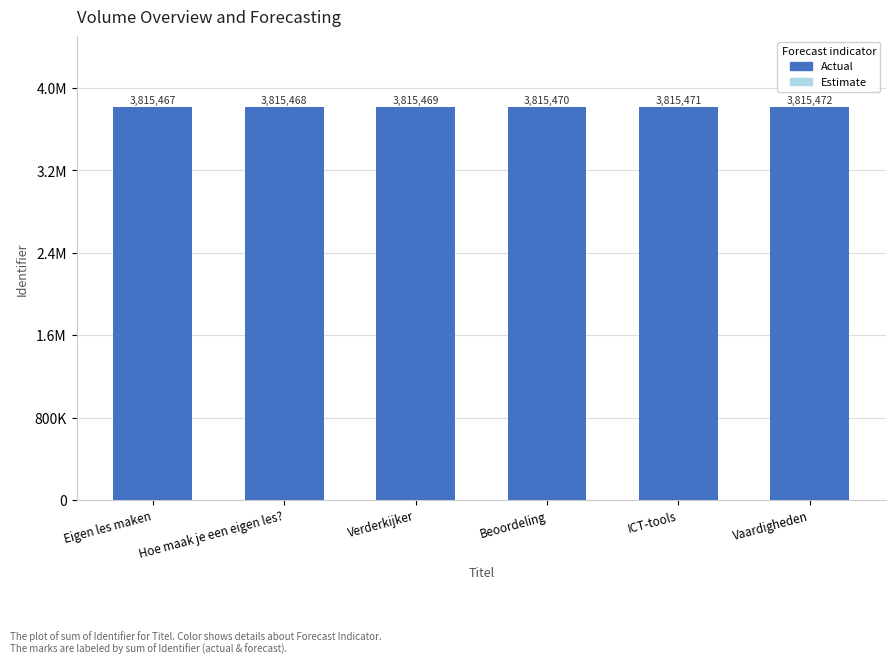

Reading left to right, transcribe all the data shown in this chart.

Eigen les maken=3815467	Hoe maak je een eigen les?=3815468	Verderkijker=3815469	Beoordeling=3815470	ICT-tools=3815471	Vaardigheden=3815472